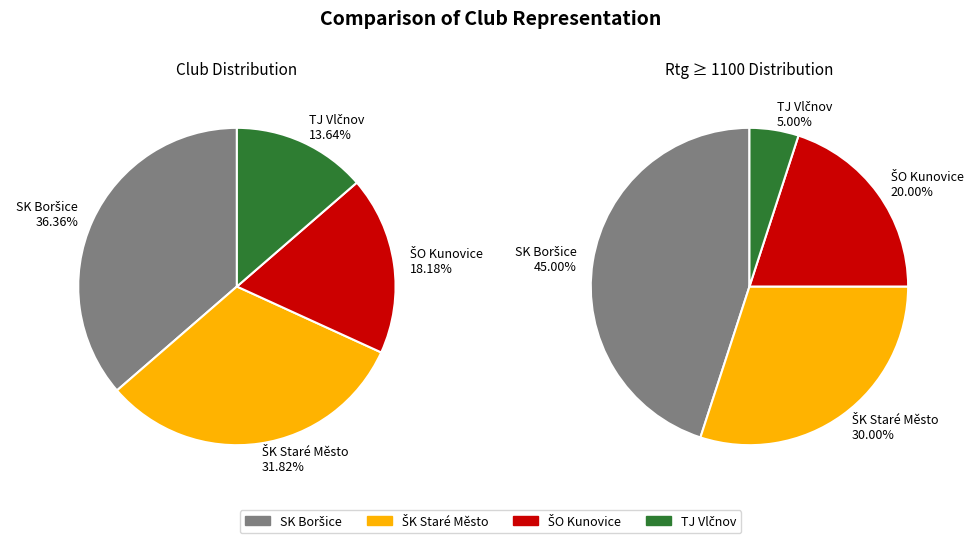

Do SK Boršice and ŠO Kunovice together represent more than half of the pie?

Yes